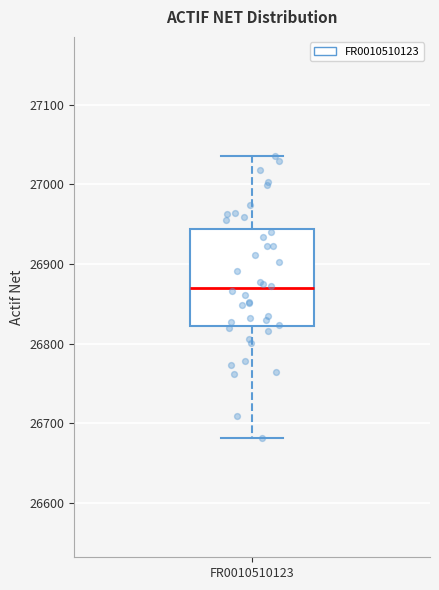

Read this box plot against the y-axis: the position of the median line, the range covered by the box, and the ends of both whiskers. The values are not printed on the chart, so give them approximately, as read against the axis.

median 26870, box 26820 to 26940, whiskers 26680 to 27040